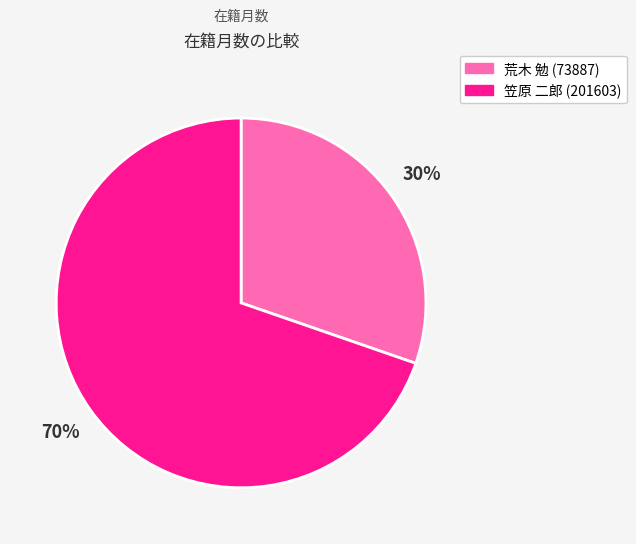

Approximately how many times larger is the value at 笠原 二郎 (201603) compared to 荒木 勉 (73887)?

2.3